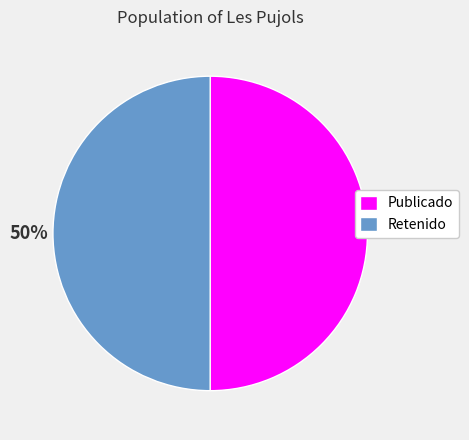

To the nearest percent, what is the average slice percentage?

50%